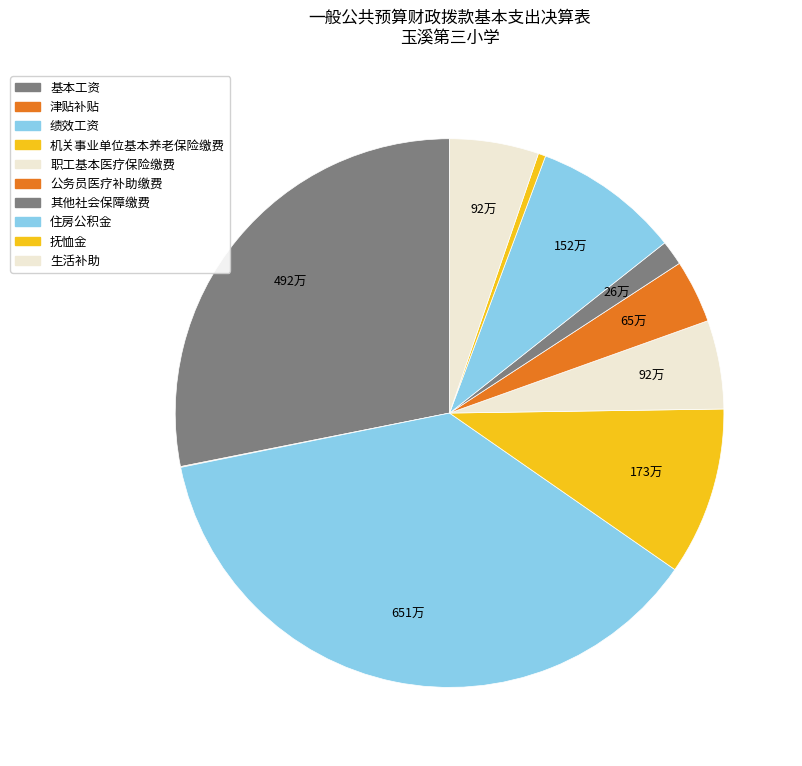

Rank the categories by value from highest to lowest.

绩效工资, 基本工资, 机关事业单位基本养老保险缴费, 住房公积金, 生活补助, 职工基本医疗保险缴费, 公务员医疗补助缴费, 其他社会保障缴费, 抚恤金, 津贴补贴